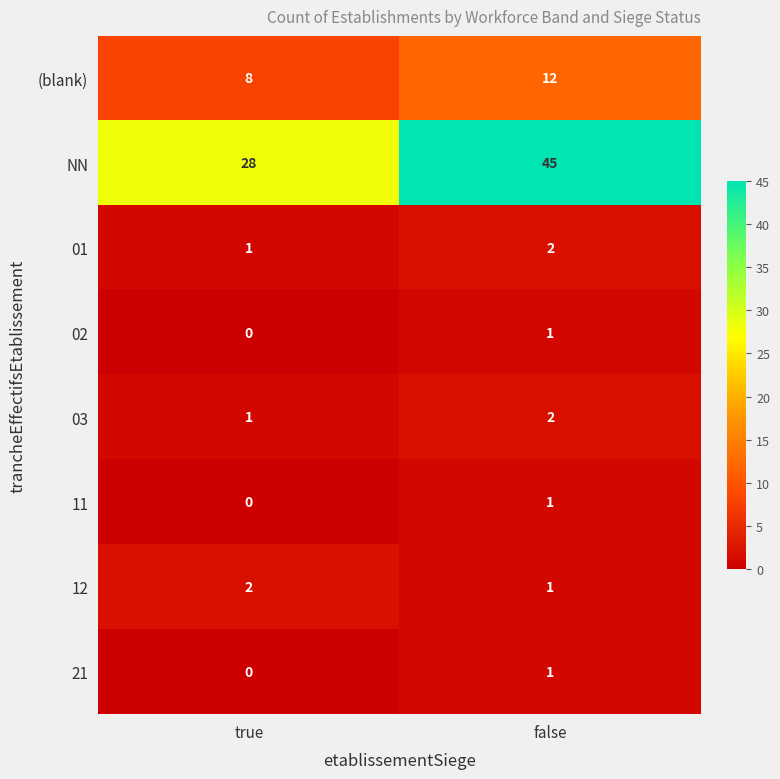

The 12 series shows 2 at false. True or false?

False